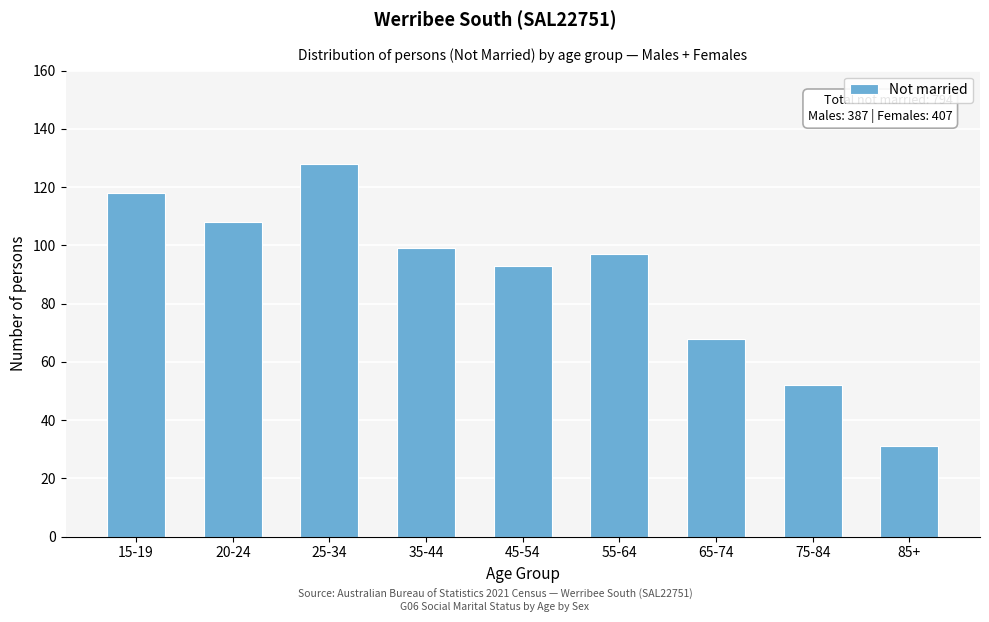

Reading left to right, list all the values displayed in this chart.

15-19=118	20-24=108	25-34=128	35-44=99	45-54=93	55-64=97	65-74=68	75-84=52	85+=31